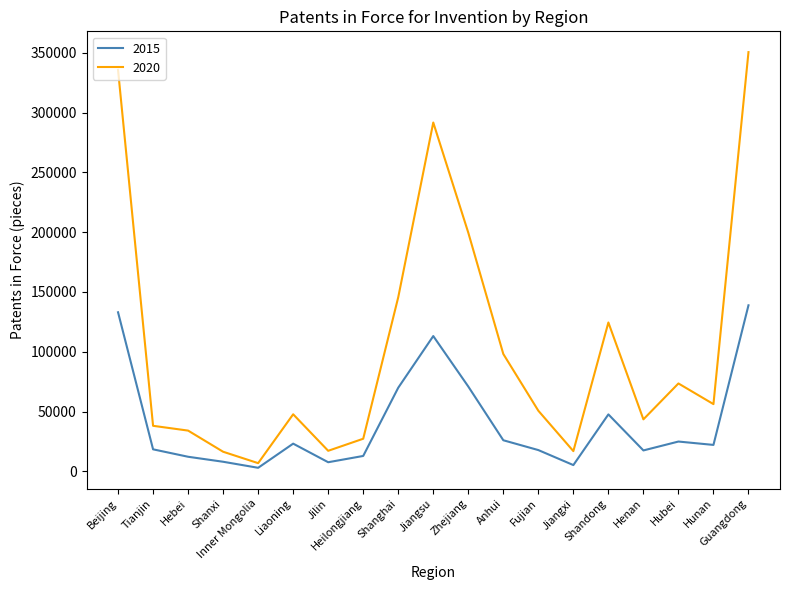

True or false: 2015 and 2020 cross at least once.

False